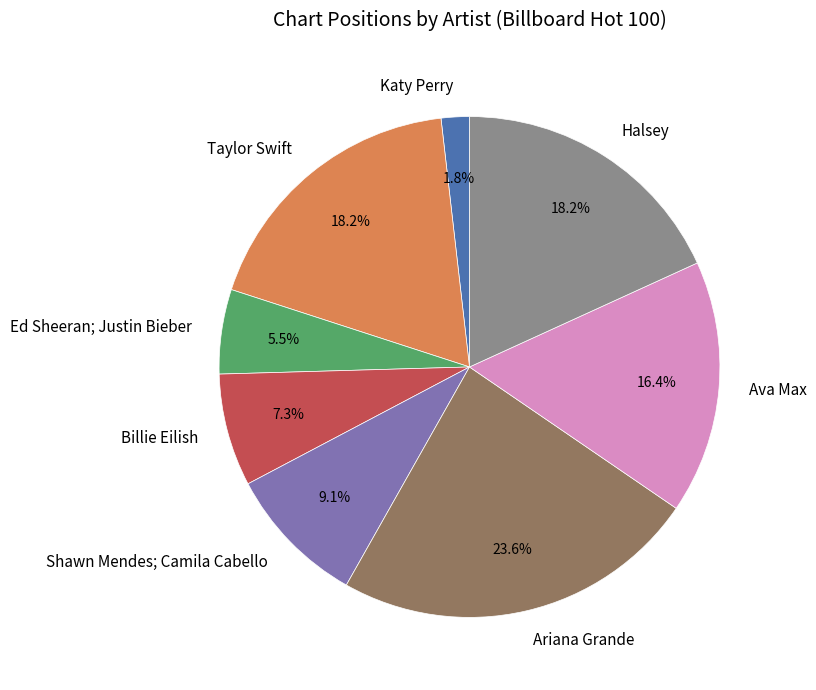

Is there any slice that represents more than half of the pie?

No